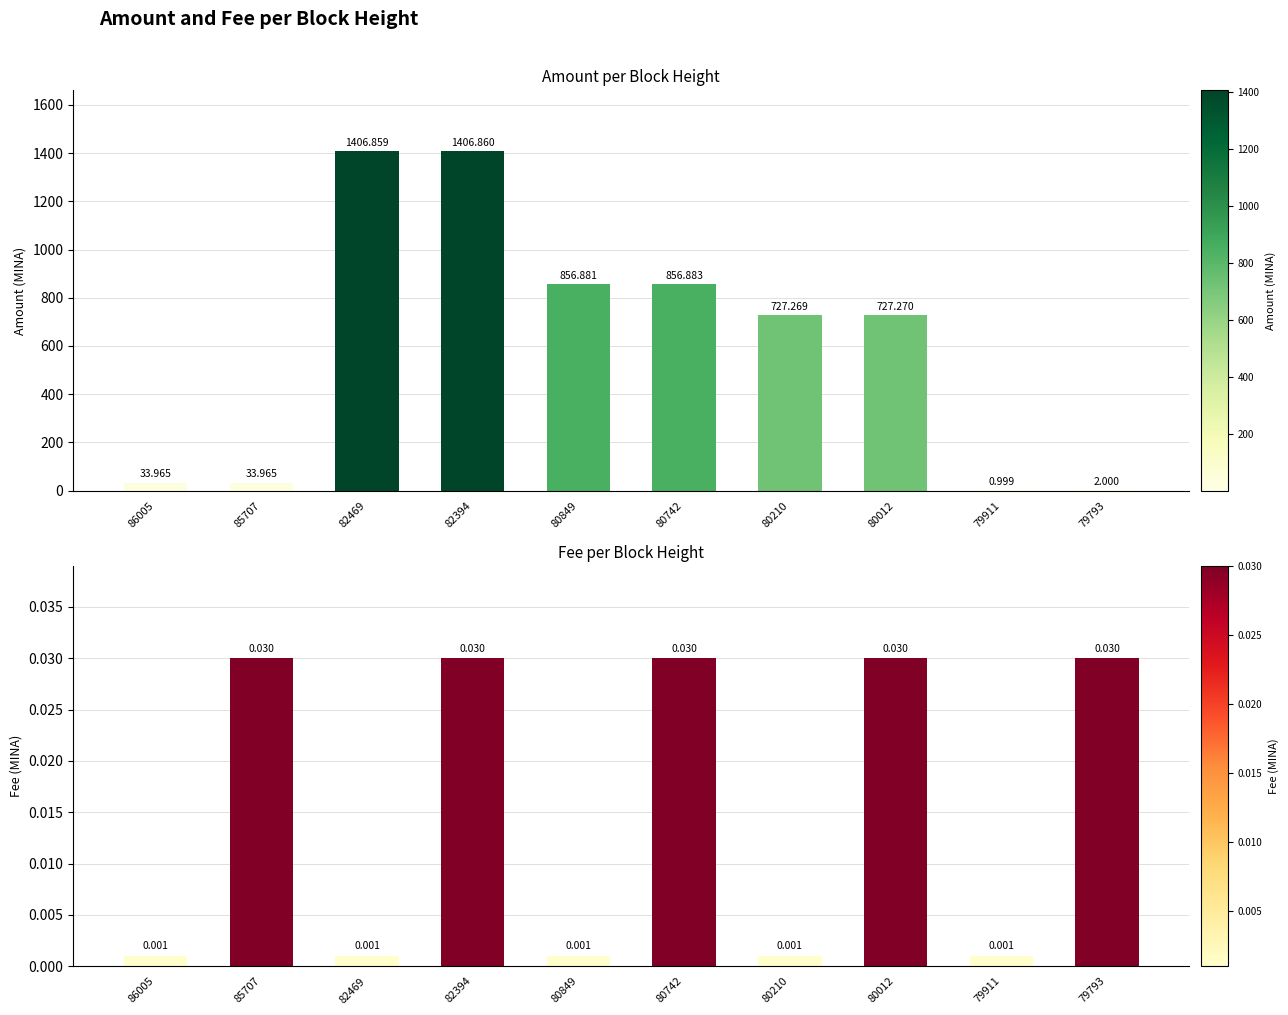

Reading left to right, transcribe all the data shown in this chart.

Amount: 86005=34.0	85707=34.0	82469=1406.9	82394=1406.9	80849=856.9	80742=856.9	80210=727.3	80012=727.3	79911=1.0	79793=2.0
Fee: 86005=0.0	85707=0.0	82469=0.0	82394=0.0	80849=0.0	80742=0.0	80210=0.0	80012=0.0	79911=0.0	79793=0.0